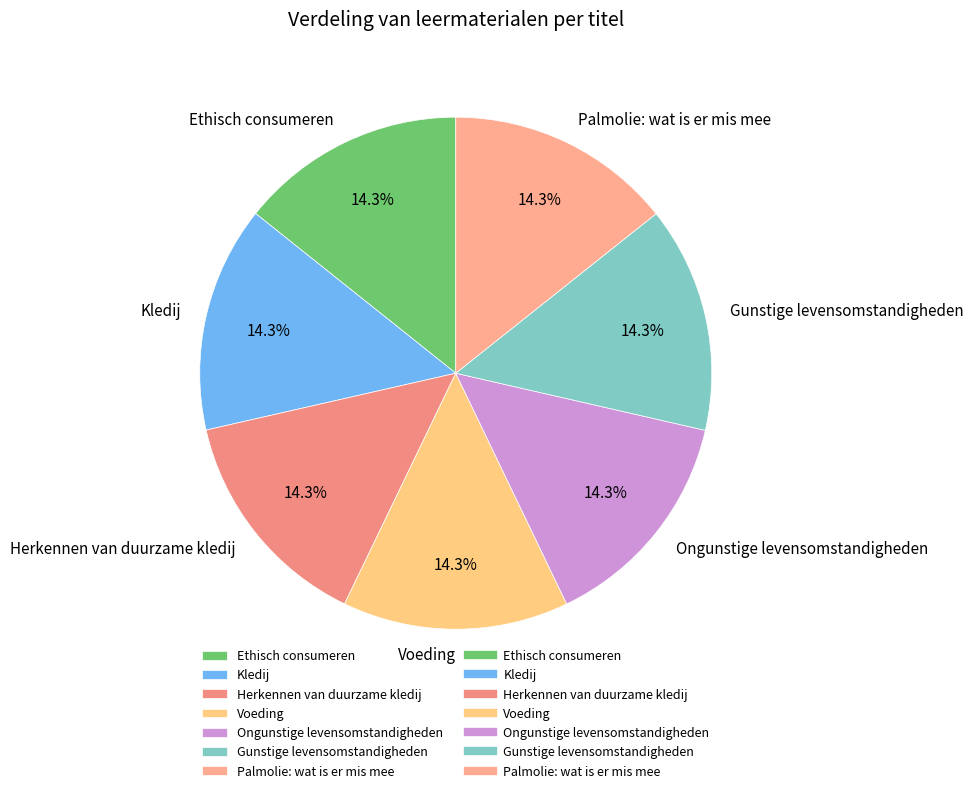

Is the sum of Kledij and Gunstige levensomstandigheden greater than half?

No